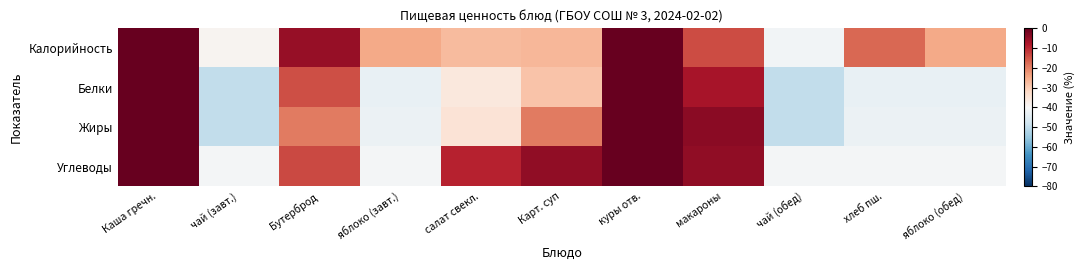

Reading left to right, extract all data points from this chart.

Калорийность: Каша гречн.=19.9	чай (завт.)=-39.1	Бутерброд=-5.0	яблоко (завт.)=-24.8	салат свекл.=-27.2	Карт. суп=-26.6	куры отв.=50.0	макароны=-13.8	чай (обед)=-41.2	хлеб пш.=-17.2	яблоко (обед)=-24.8
Белки: Каша гречн.=28.6	чай (завт.)=-50.0	Бутерброд=-14.3	яблоко (завт.)=-42.9	салат свекл.=-35.7	Карт. суп=-28.6	куры отв.=50.0	макароны=-7.1	чай (обед)=-50.0	хлеб пш.=-42.9	яблоко (обед)=-42.9
Жиры: Каша гречн.=42.3	чай (завт.)=-50.0	Бутерброд=-19.2	яблоко (завт.)=-42.3	салат свекл.=-34.6	Карт. суп=-19.2	куры отв.=50.0	макароны=-3.8	чай (обед)=-50.0	хлеб пш.=-42.3	яблоко (обед)=-42.3
Углеводы: Каша гречн.=50.0	чай (завт.)=-40.9	Бутерброд=-13.6	яблоко (завт.)=-40.9	салат свекл.=-9.1	Карт. суп=-4.5	куры отв.=36.4	макароны=-4.5	чай (обед)=-40.9	хлеб пш.=-40.9	яблоко (обед)=-40.9